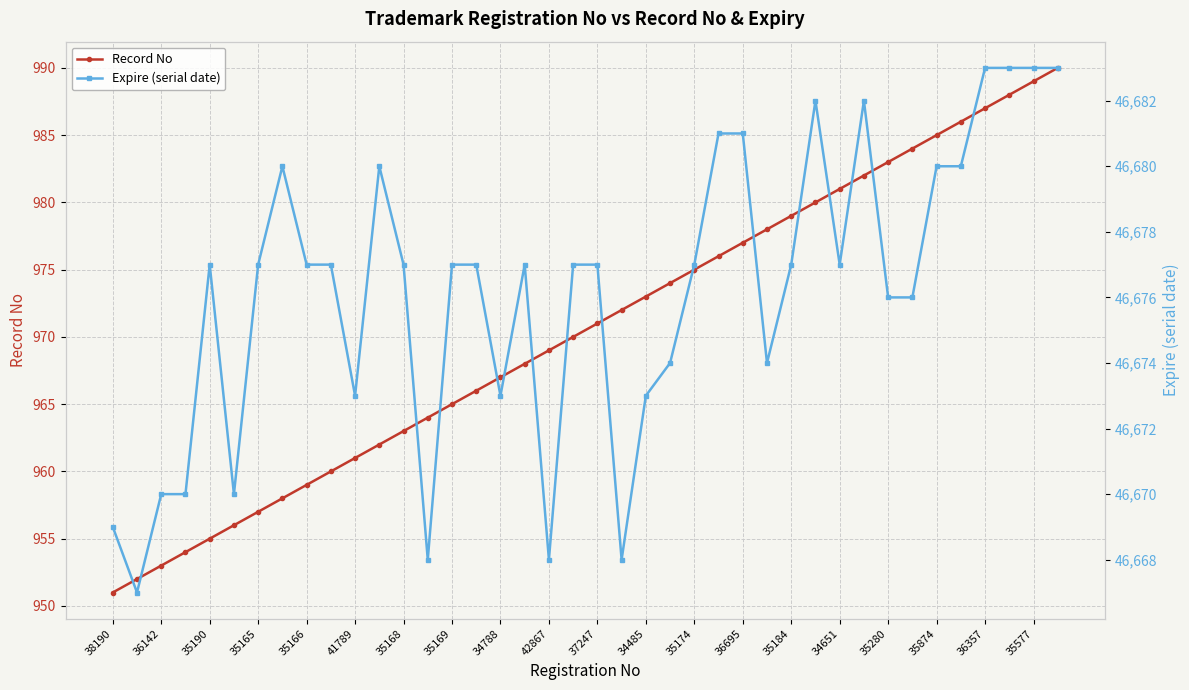

The value of Record No at 35280 is 1310. True or false?

False